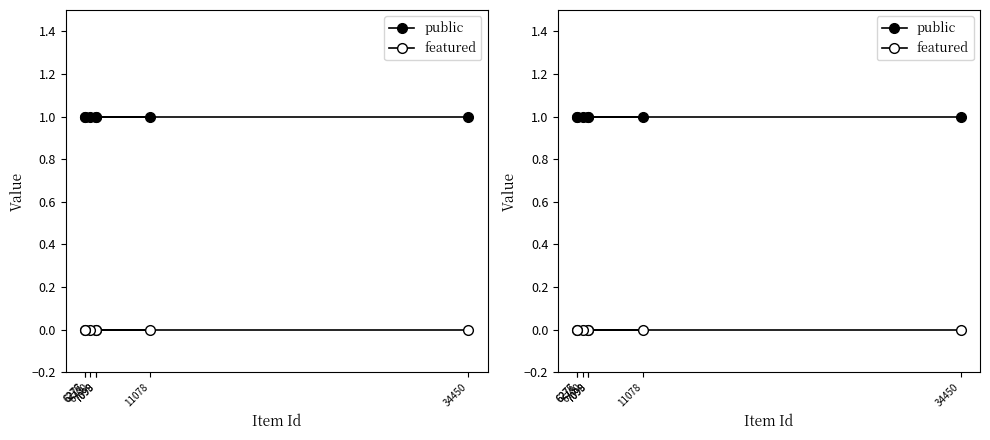

Reading left to right, what are all the values shown in this chart?

public: 11078=1	7098=1	7099=1	6700=1	6276=1	6277=1	34450=1
featured: 11078=0	7098=0	7099=0	6700=0	6276=0	6277=0	34450=0